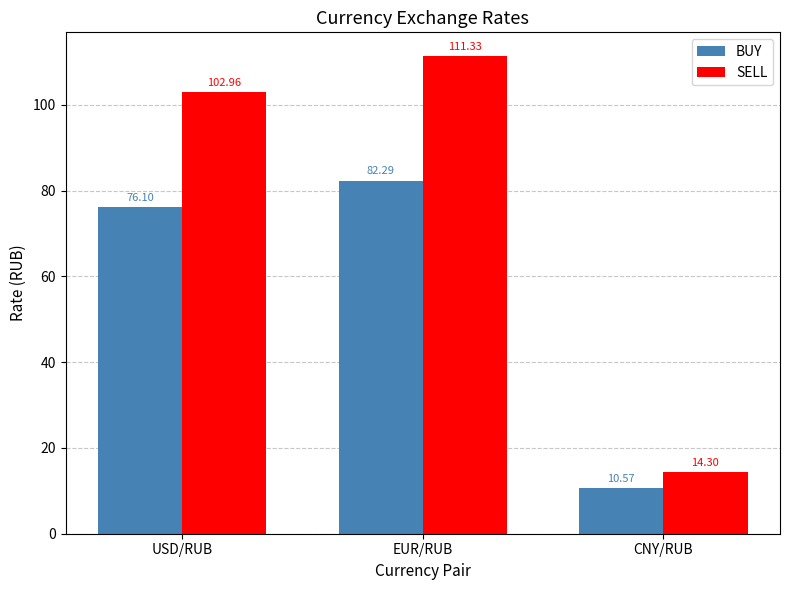

What is the label of the 1st bar from the right?

CNY/RUB